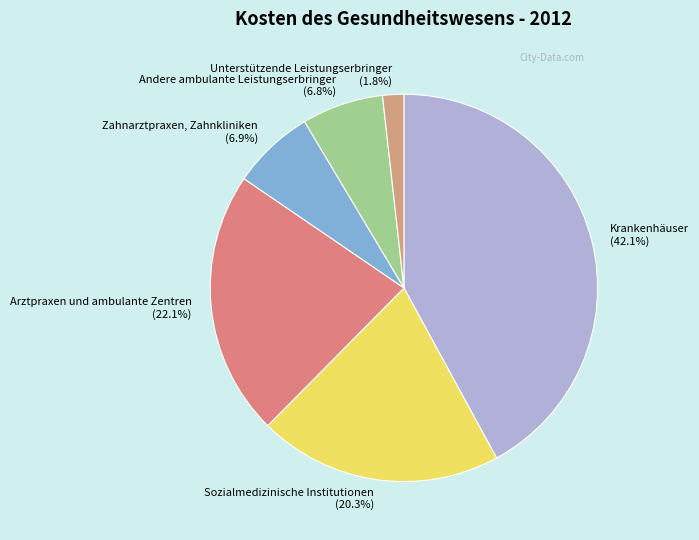

How many slices are in this pie chart?

6